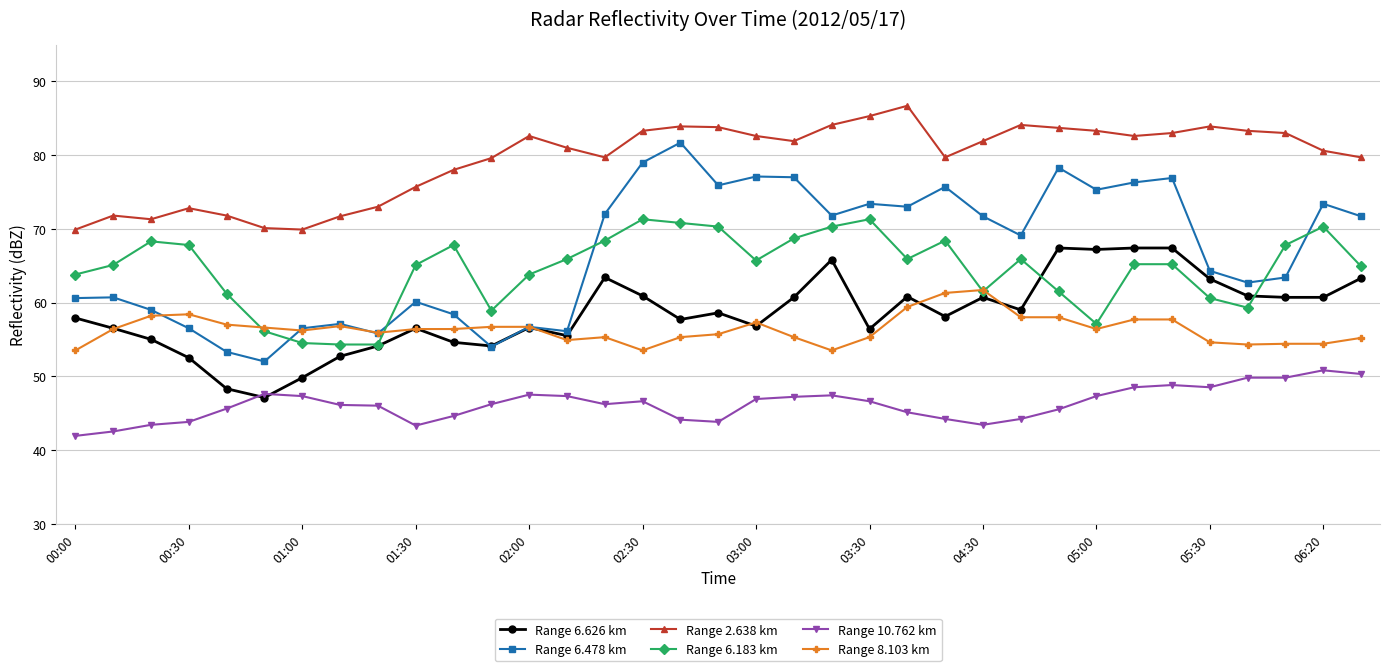

What is the value of the Range 6.626 km point at the 1st from the left?

57.9